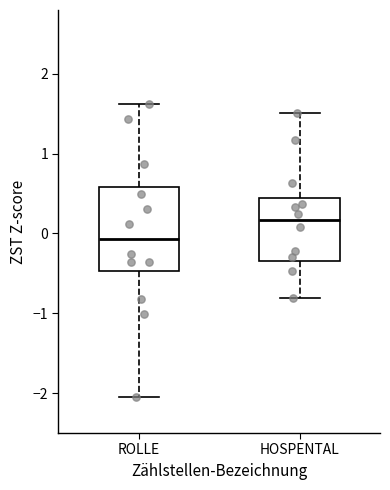

Reading left to right, transcribe this box plot: for each box, give where its median line is, the range the box spans, and where its two whiskers end, as read against the y-axis. The values are not printed on the chart, so give them approximately, as read against the axis.

ROLLE: median -0.1, box -0.5 to 0.6, whiskers -2.0 to 1.6
HOSPENTAL: median 0.2, box -0.3 to 0.4, whiskers -0.8 to 1.5